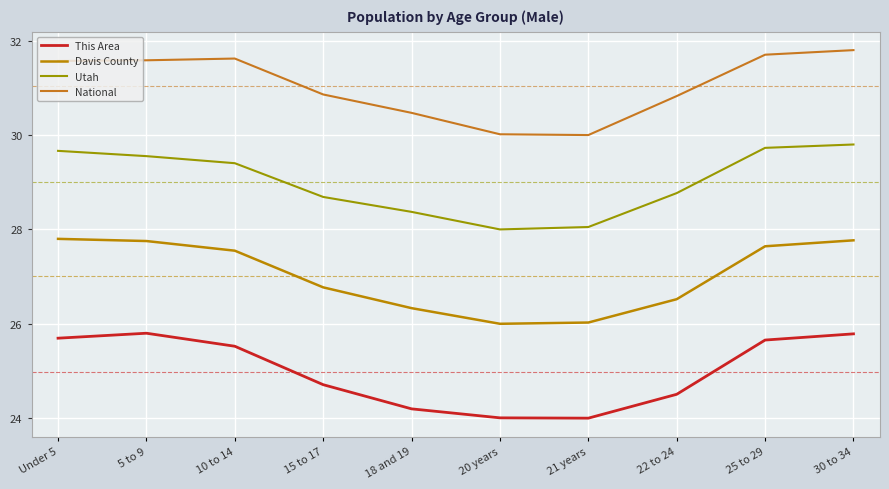

What is the label of the 6th point from the left?

20 years